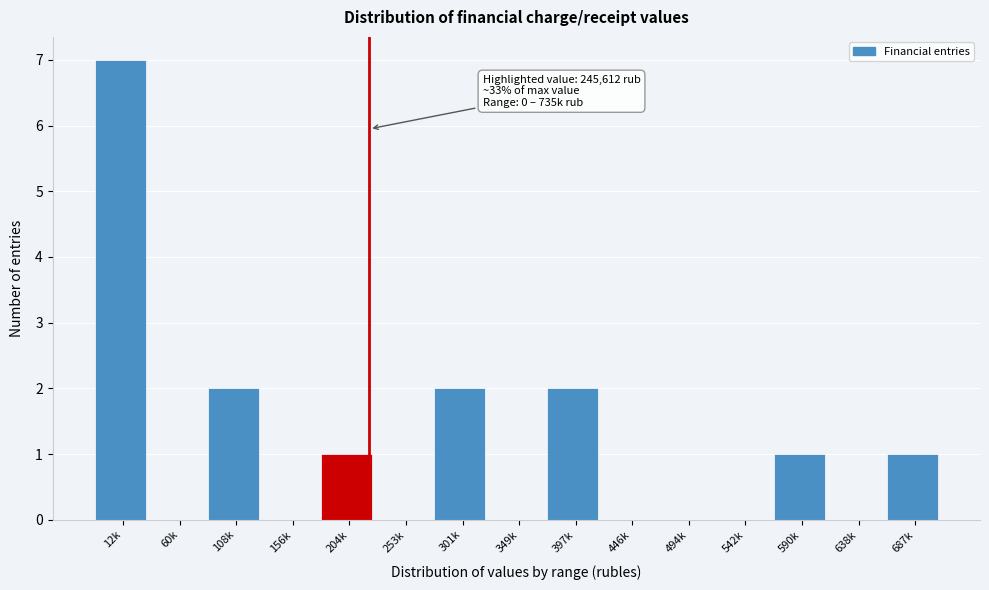

Reading right to left, transcribe all the data shown in this chart.

687k=1	638k=0	590k=1	542k=0	494k=0	446k=0	397k=2	349k=0	301k=2	253k=0	204k=1	156k=0	108k=2	60k=0	12k=7